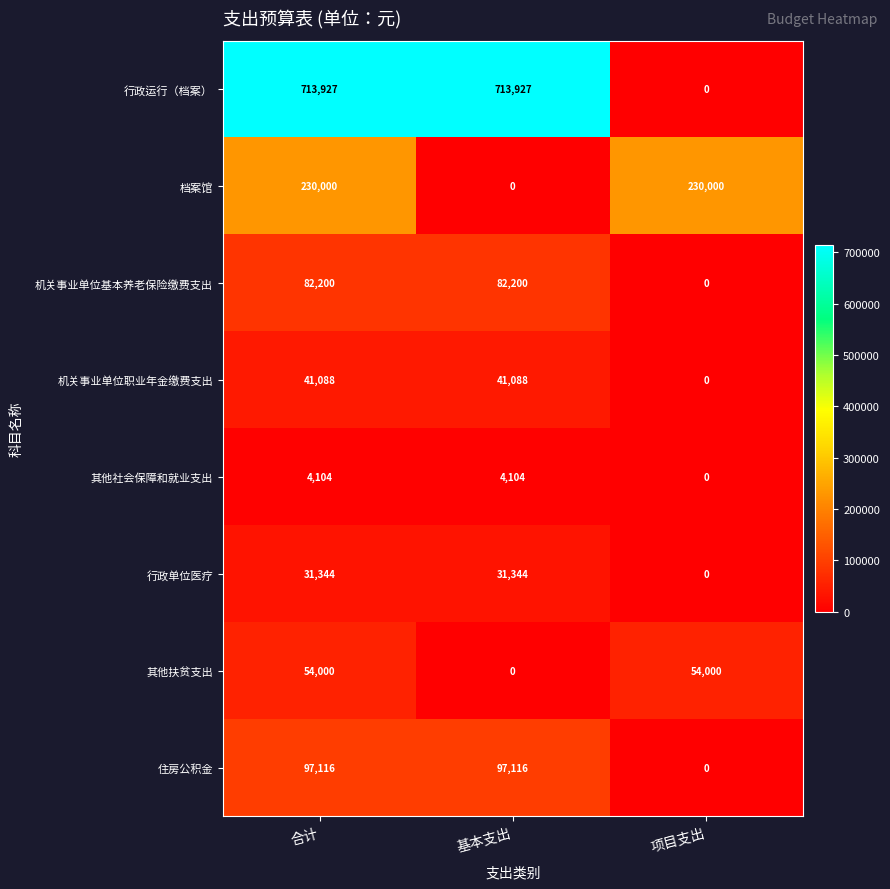

Which series has the largest total across all categories?

行政运行（档案）